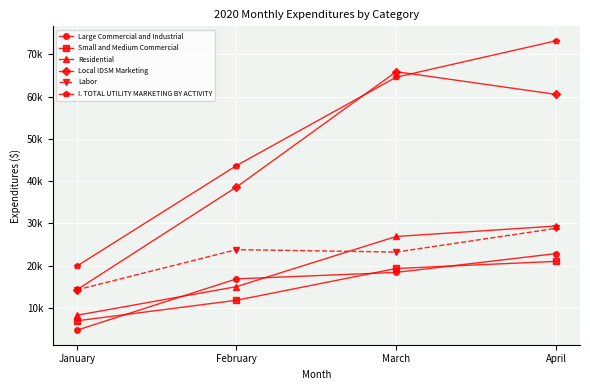

Reading right to left, transcribe all the data shown in this chart.

Large Commercial and Industrial: 22848.0	18398.3	16866.9	4699.5
Small and Medium Commercial: 21012.6	19325.8	11799.0	6925.7
Residential: 29375.9	26906.5	15020.7	8242.8
Local IDSM Marketing: 60546.1	65925.6	38618.6	14260.6
Labor: 28825.0	23213.9	23788.2	14249.6
I. TOTAL UTILITY MARKETING BY ACTIVITY: 73236.1	64630.6	43686.6	19868.1